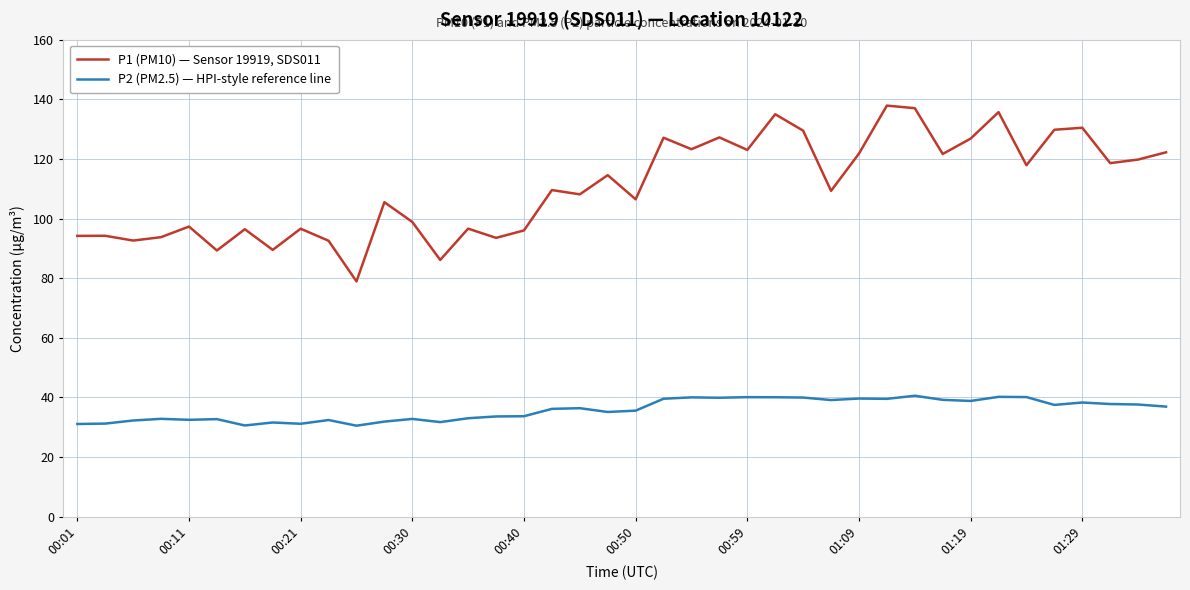

Which series has the largest total across all categories?

P1 (PM10) — Sensor 19919, SDS011